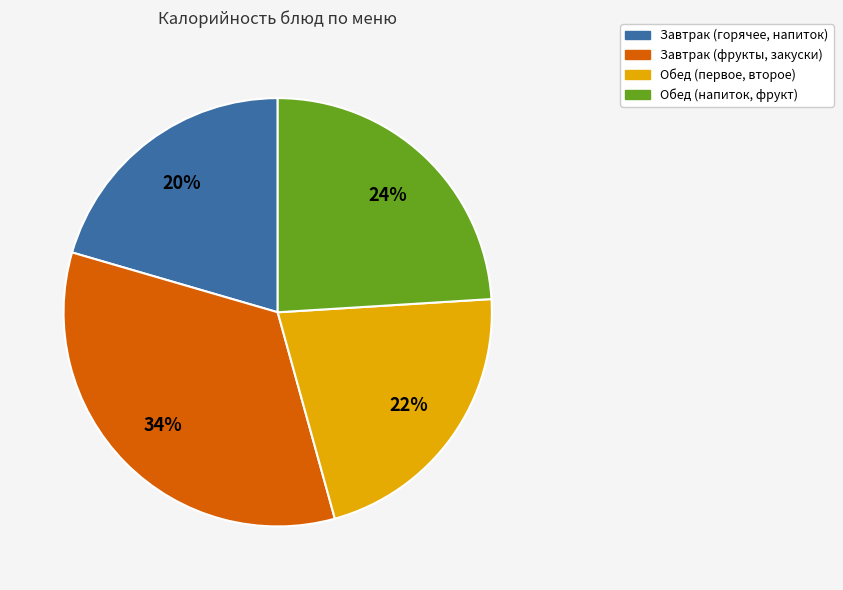

Which category has the biggest portion of the pie?

Завтрак (фрукты, закуски)